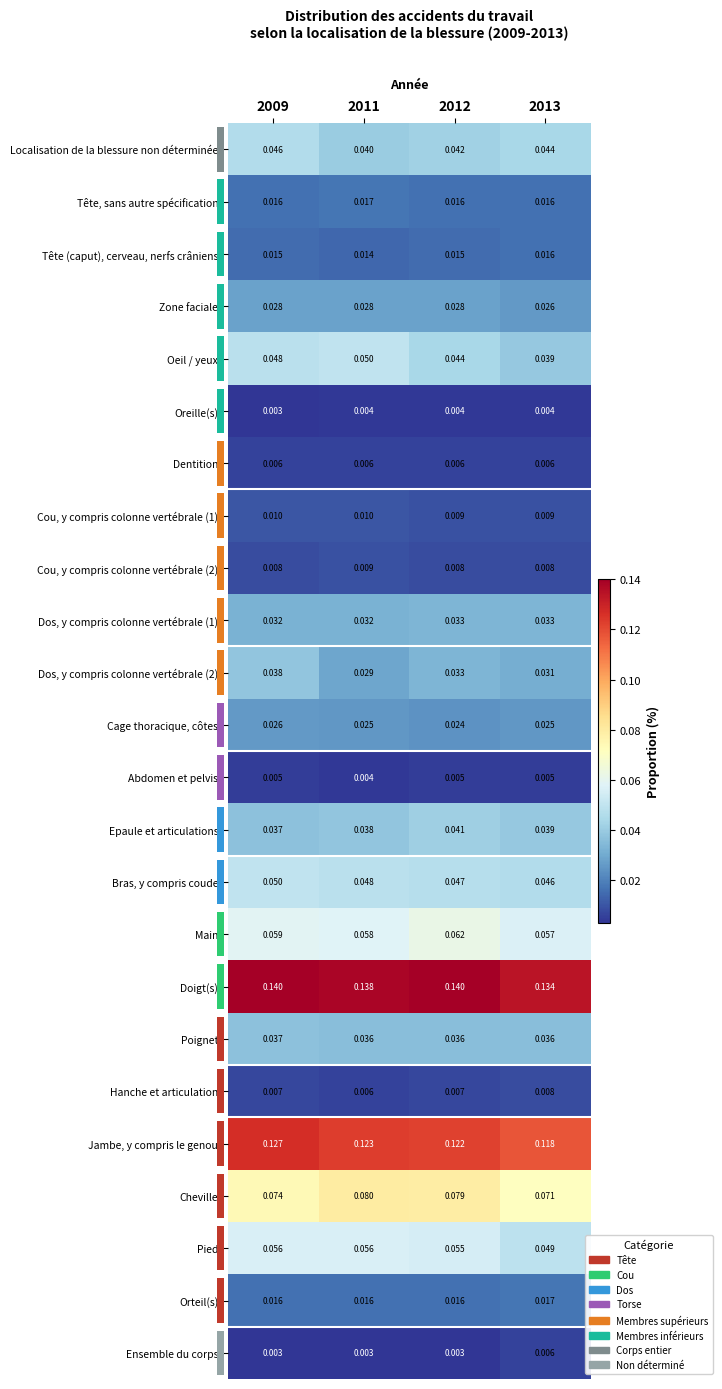

What is the greatest value displayed?

0.1